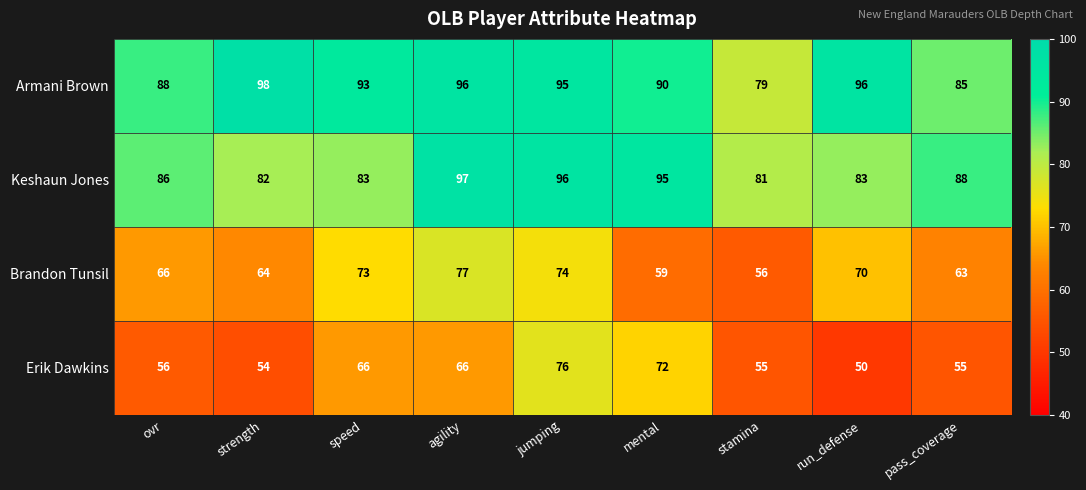

Which series changed the most between agility and mental?

Brandon Tunsil